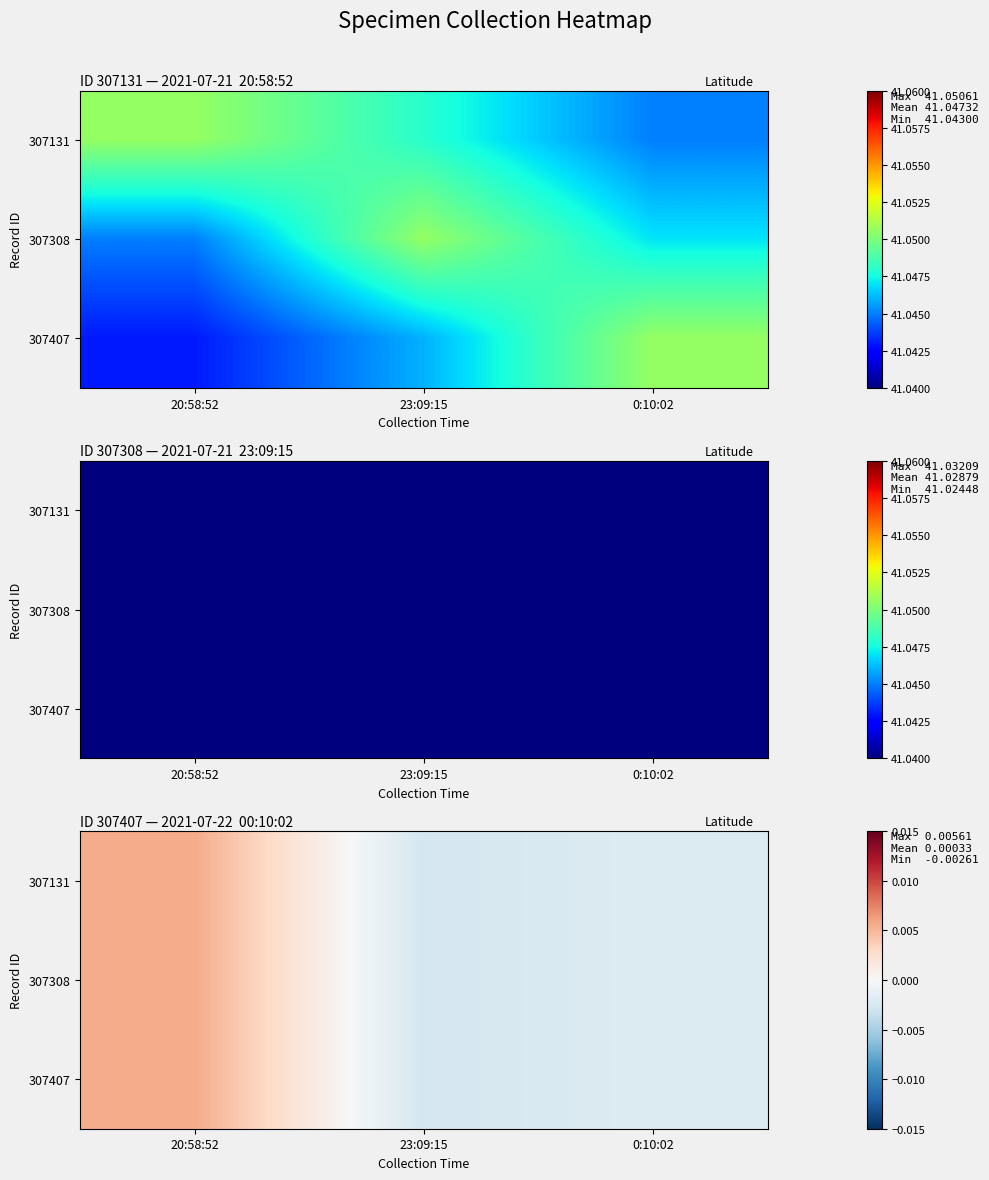

List the series in order of their peak value, highest first.

307131, 307308, 307407